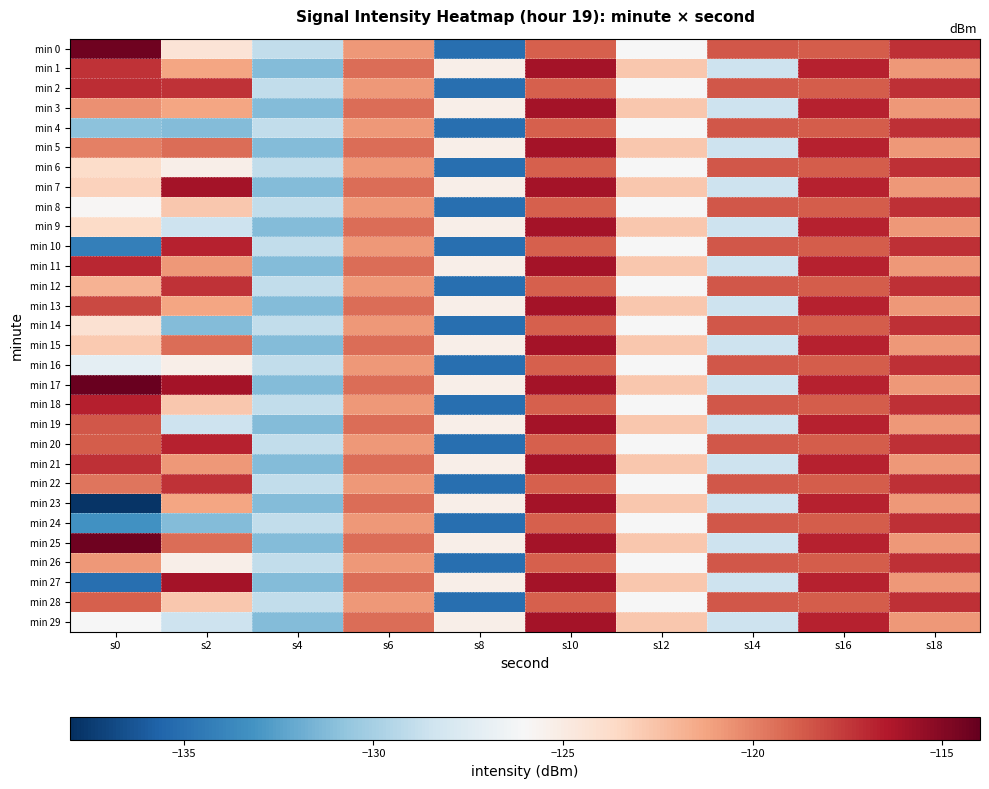

At which category is the sum across all series the highest?

s10